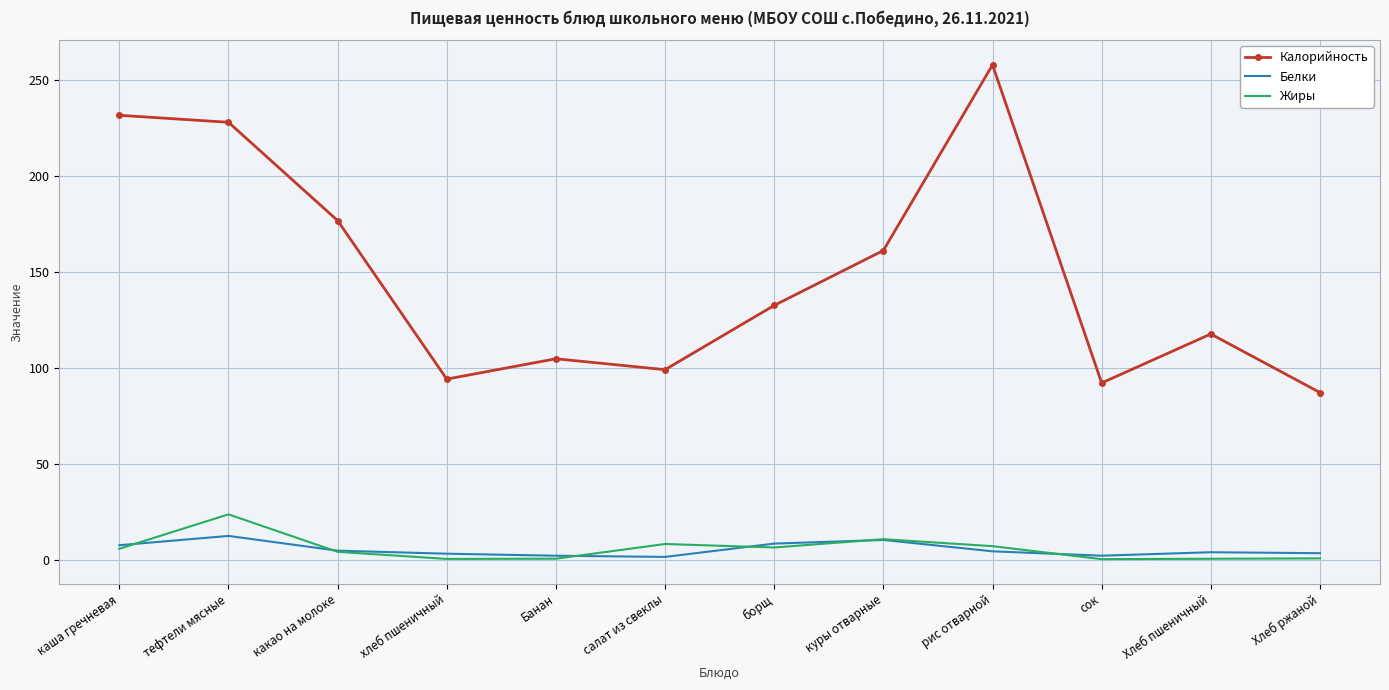

What position from the right is тефтели мясные?

11